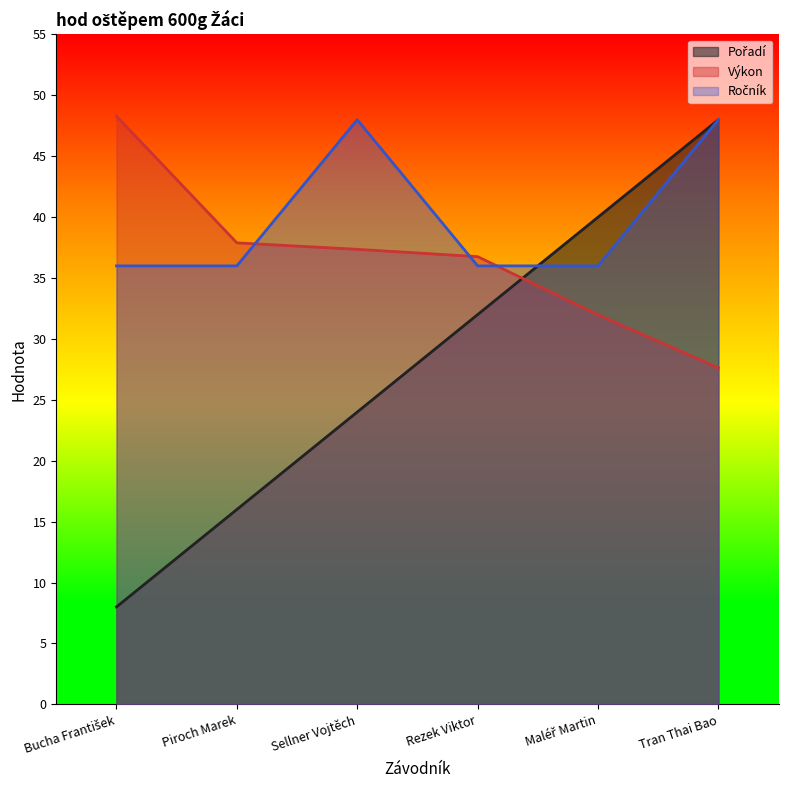

What is the total value across all series at Piroch Marek?

89.9